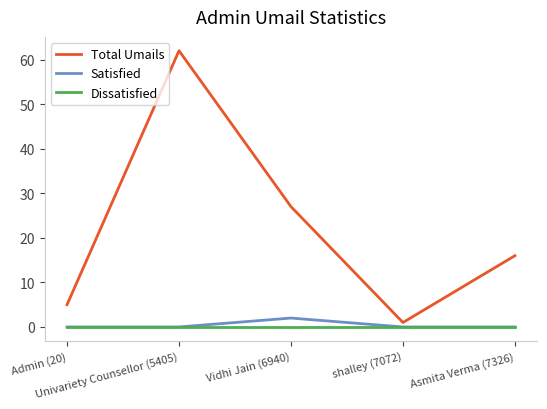

Which series has the largest total across all categories?

Total Umails